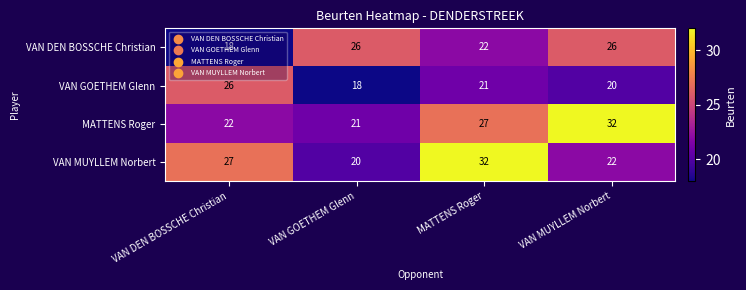

Count the number of categories in the chart.

4